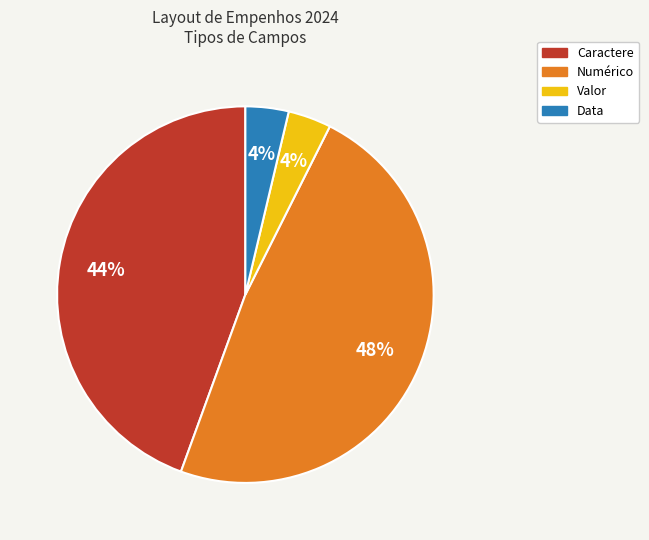

To the nearest percent, what is the average slice percentage?

25%